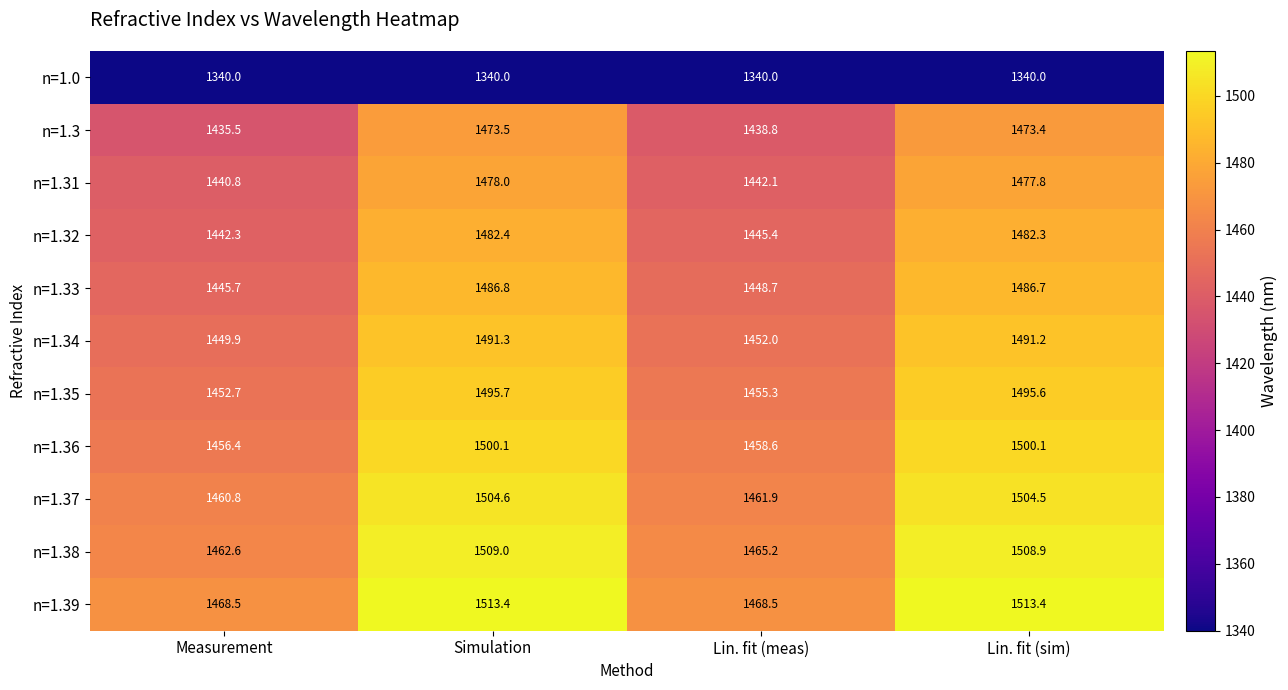

What is the approximate value of n=1.36 at Simulation?

1500.1